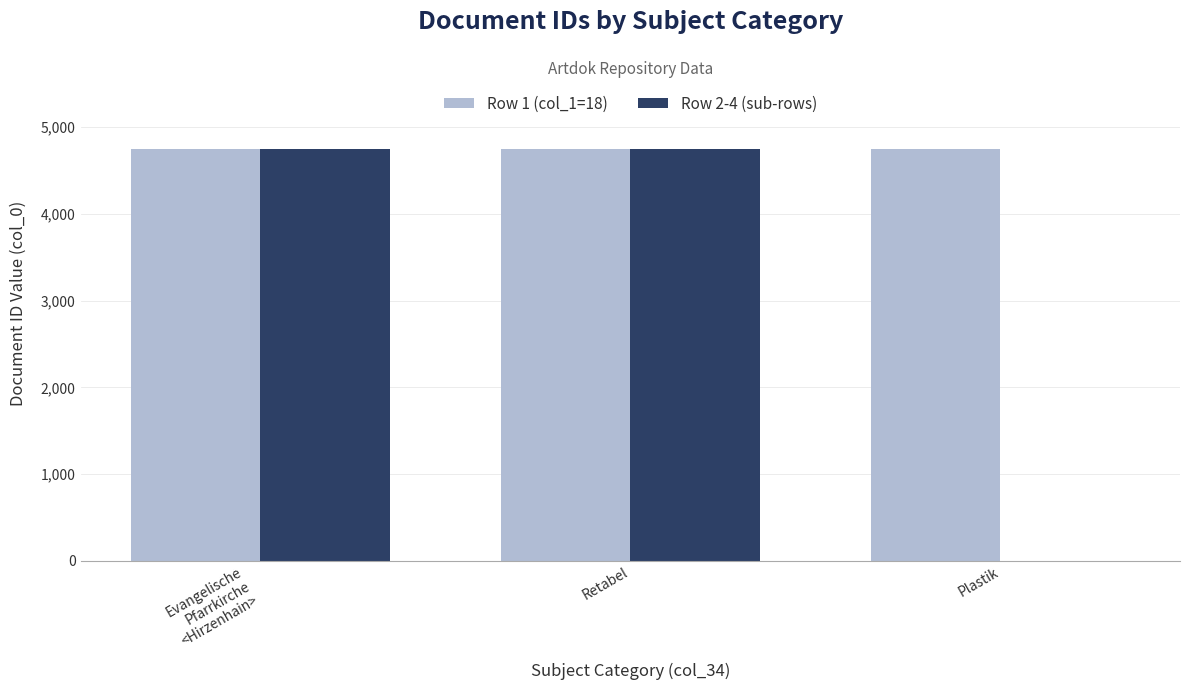

What is the total value across all series at Retabel?

9504